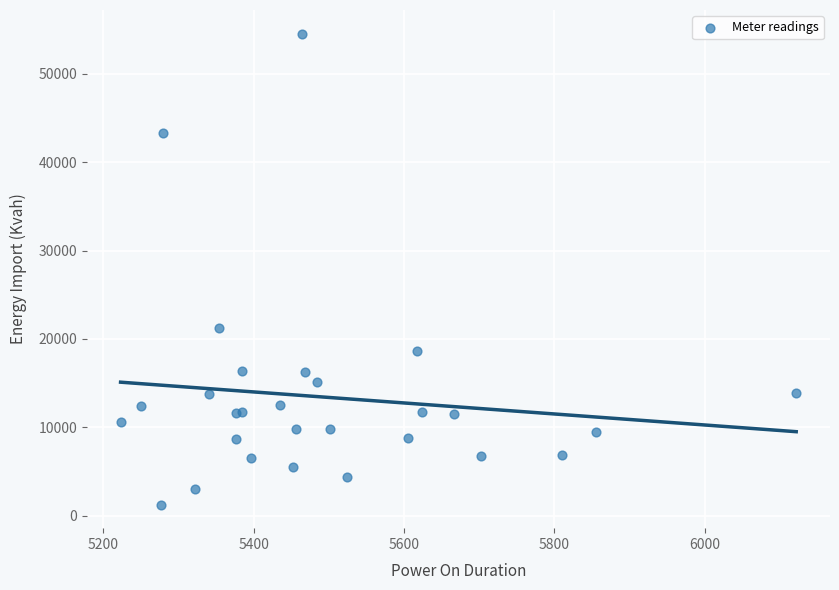

What Y value in the scatter plot is closest to 27899?

21238.4